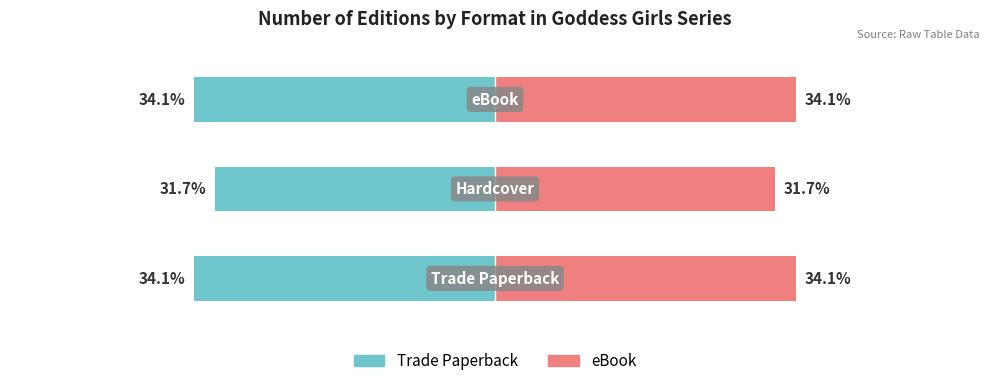

At 2, list the series in order from largest to smallest.

eBook/Right, Trade Paperback/Left